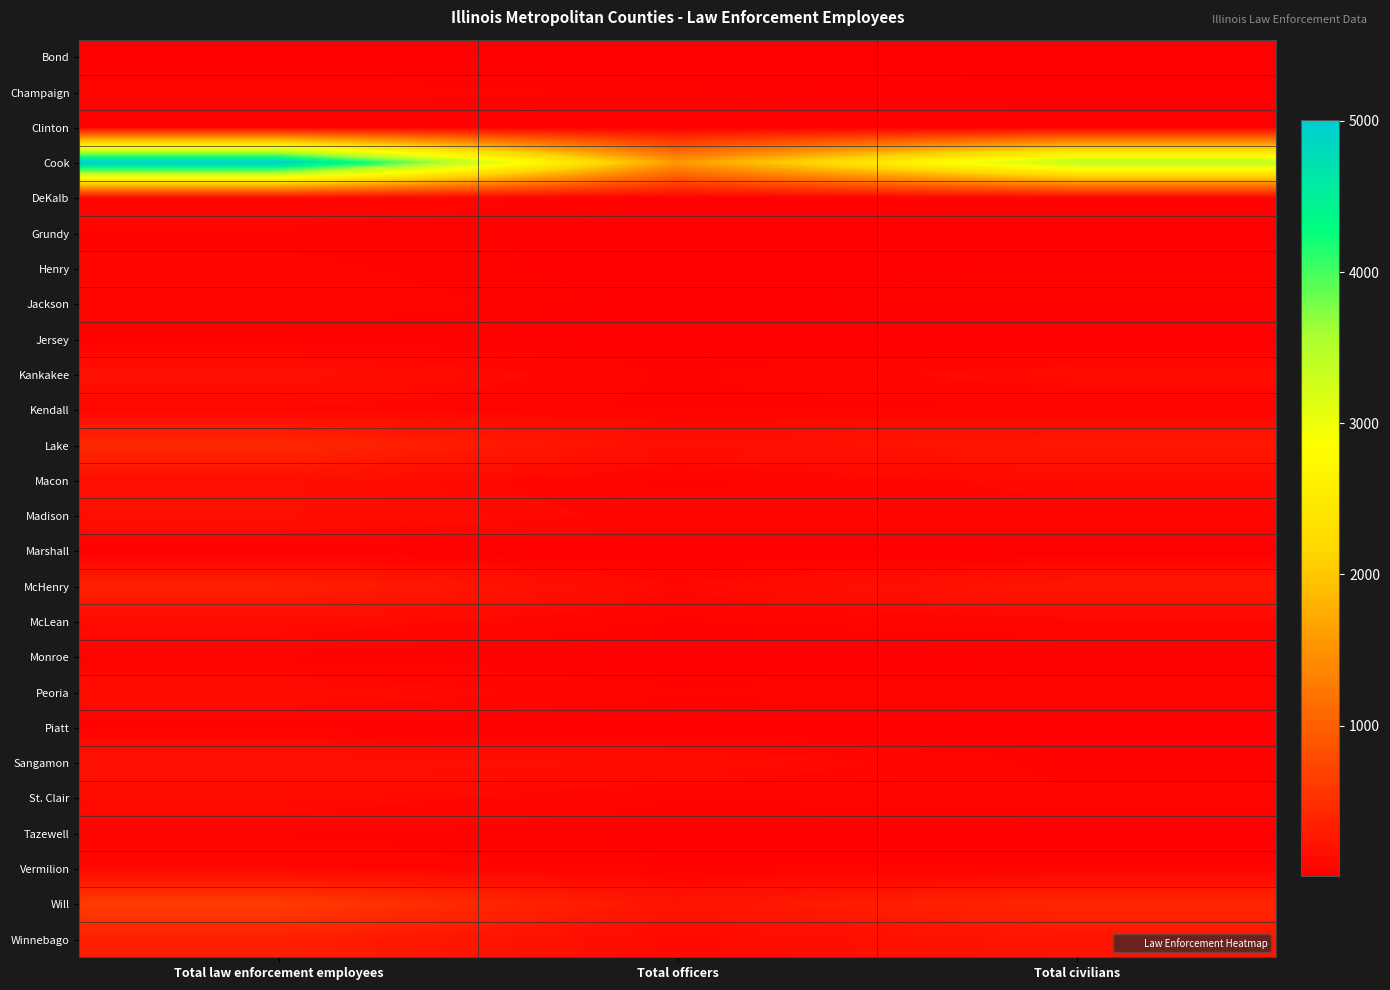

Reading left to right, extract all data points from this chart.

Bond: Total law enforcement employees=23	Total officers=12	Total civilians=11
Champaign: Total law enforcement employees=74	Total officers=56	Total civilians=18
Clinton: Total law enforcement employees=35	Total officers=15	Total civilians=20
Cook: Total law enforcement employees=5002	Total officers=1564	Total civilians=3438
DeKalb: Total law enforcement employees=97	Total officers=37	Total civilians=60
Grundy: Total law enforcement employees=52	Total officers=33	Total civilians=19
Henry: Total law enforcement employees=71	Total officers=24	Total civilians=47
Jackson: Total law enforcement employees=91	Total officers=31	Total civilians=60
Jersey: Total law enforcement employees=27	Total officers=24	Total civilians=3
Kankakee: Total law enforcement employees=185	Total officers=53	Total civilians=132
Kendall: Total law enforcement employees=95	Total officers=50	Total civilians=45
Lake: Total law enforcement employees=426	Total officers=167	Total civilians=259
Macon: Total law enforcement employees=168	Total officers=47	Total civilians=121
Madison: Total law enforcement employees=164	Total officers=82	Total civilians=82
Marshall: Total law enforcement employees=18	Total officers=9	Total civilians=9
McHenry: Total law enforcement employees=349	Total officers=104	Total civilians=245
McLean: Total law enforcement employees=135	Total officers=51	Total civilians=84
Monroe: Total law enforcement employees=43	Total officers=20	Total civilians=23
Peoria: Total law enforcement employees=150	Total officers=63	Total civilians=87
Piatt: Total law enforcement employees=37	Total officers=14	Total civilians=23
Sangamon: Total law enforcement employees=195	Total officers=151	Total civilians=44
St. Clair: Total law enforcement employees=132	Total officers=60	Total civilians=72
Tazewell: Total law enforcement employees=57	Total officers=38	Total civilians=19
Vermilion: Total law enforcement employees=91	Total officers=41	Total civilians=50
Will: Total law enforcement employees=641	Total officers=218	Total civilians=423
Winnebago: Total law enforcement employees=332	Total officers=106	Total civilians=226